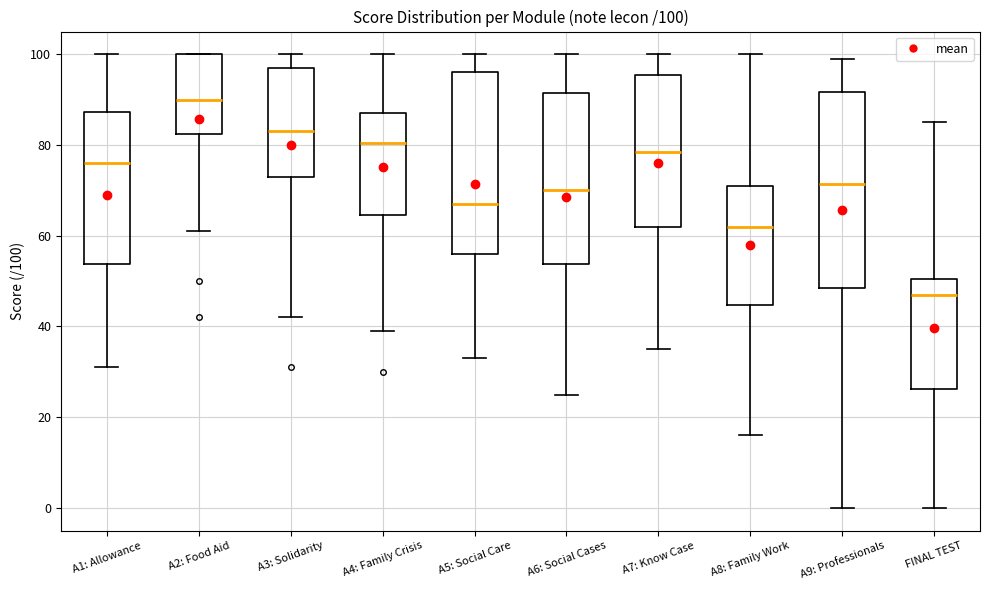

Comparing the boxes themselves (not the whiskers), which one is the tallest?

A9: Professionals